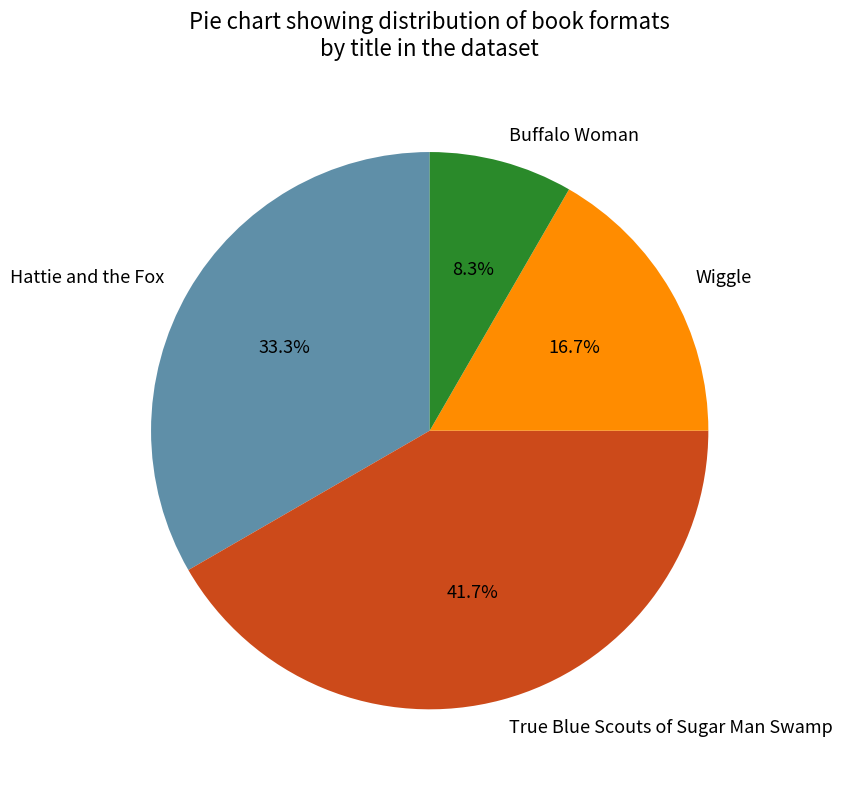

What is the smallest slice in the pie chart?

Buffalo Woman